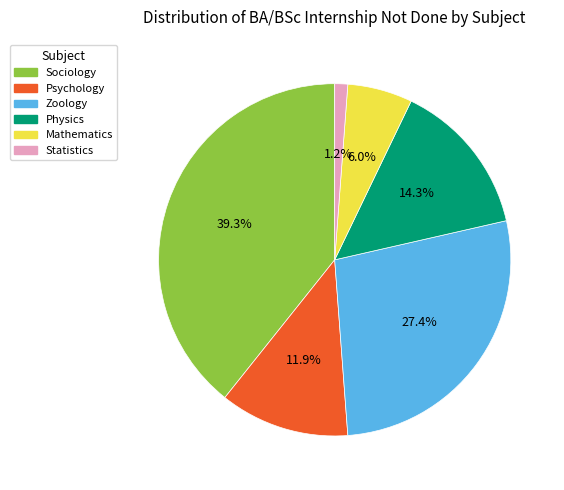

Is there any slice that represents more than half of the pie?

No